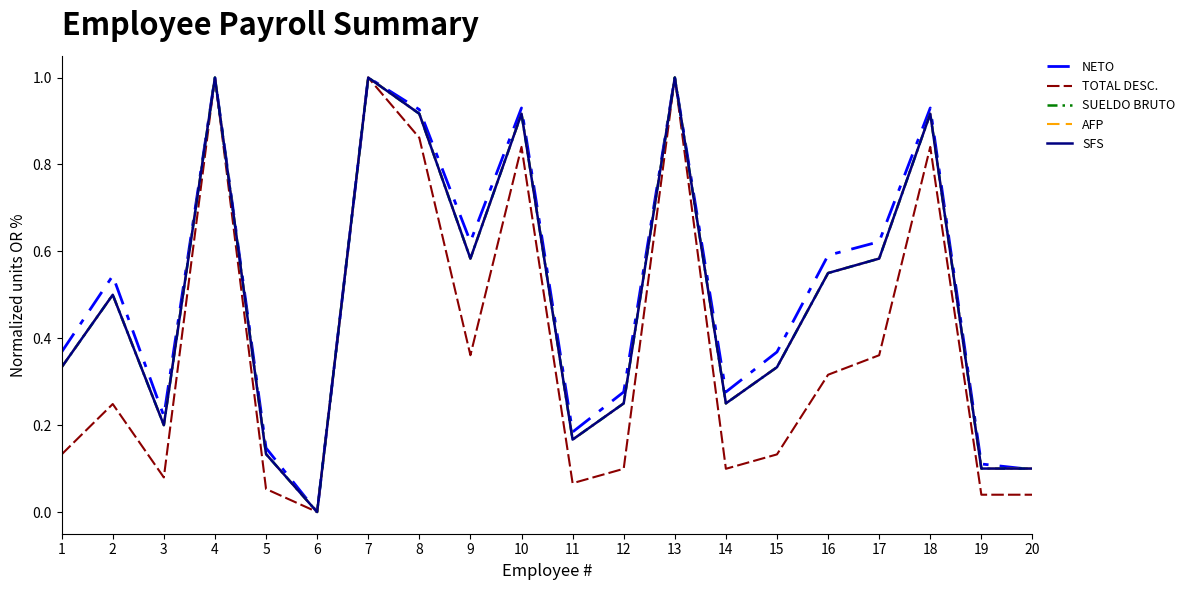

Does the chart have visible grid lines?

No